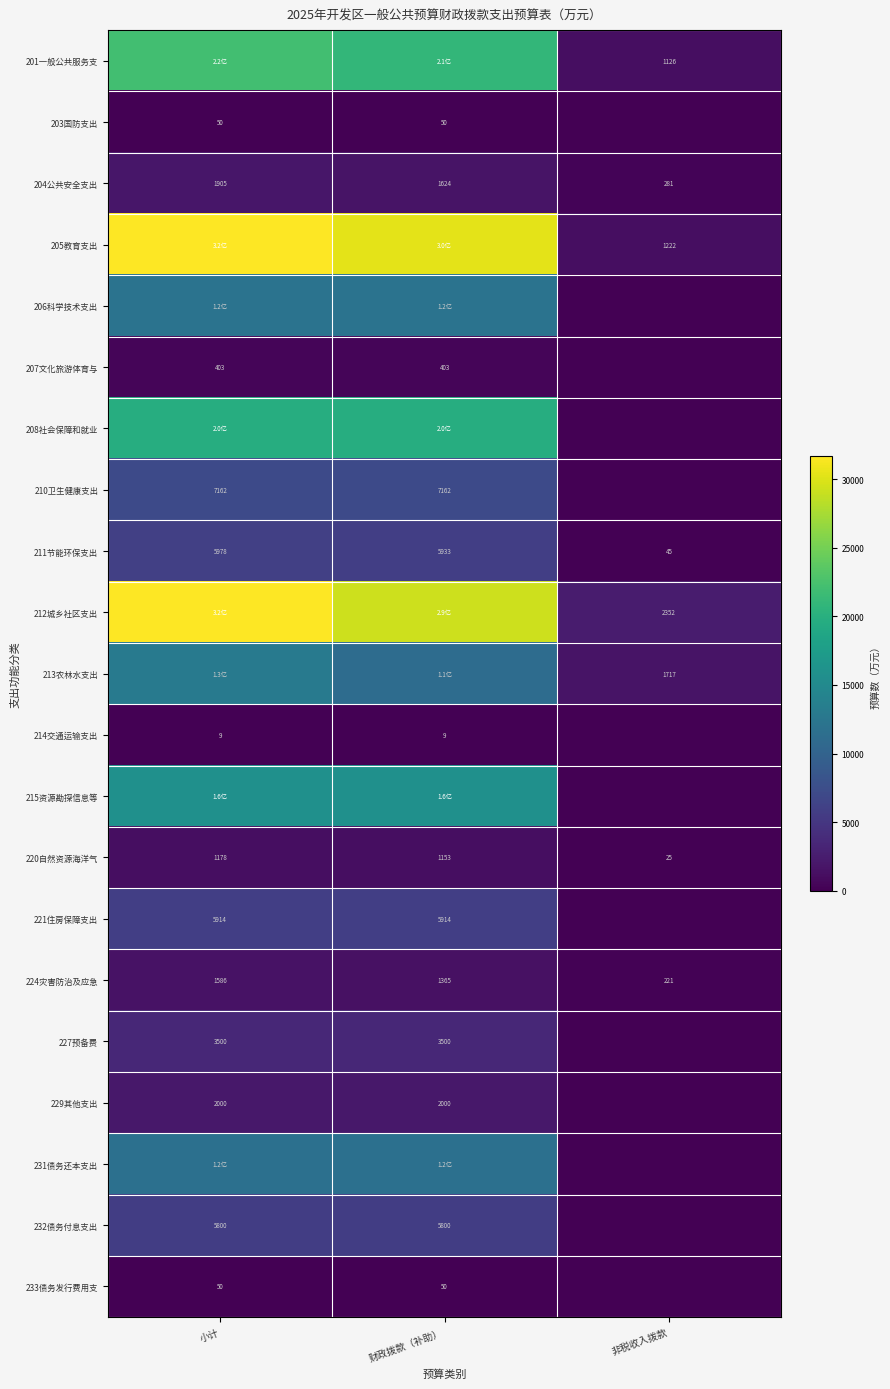

What is the spread (max minus min) of values at 财政拨款（补助）?

30386.6